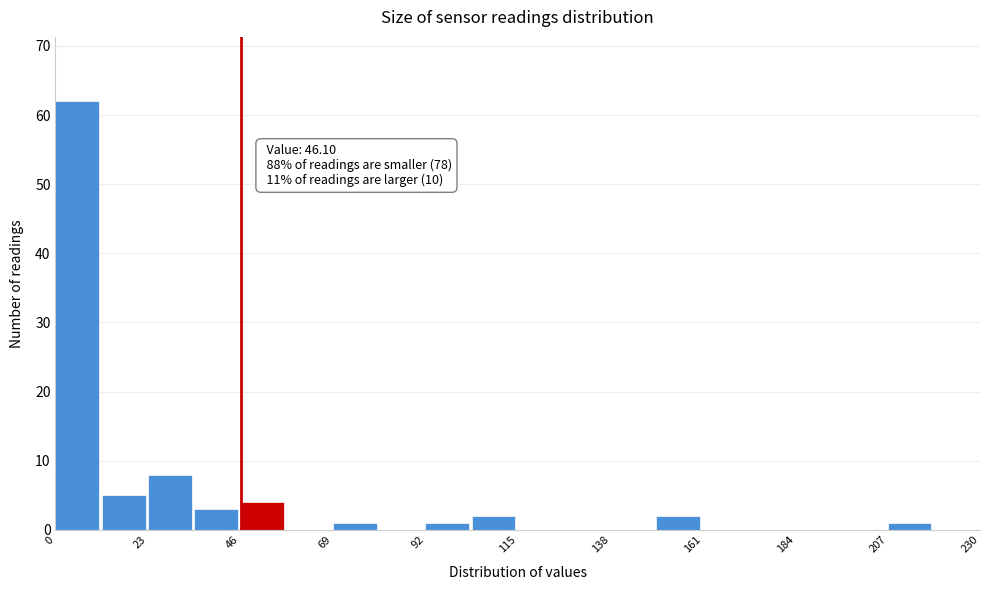

Read against the x-axis, roughly where is the centre of the tallest bar?

5